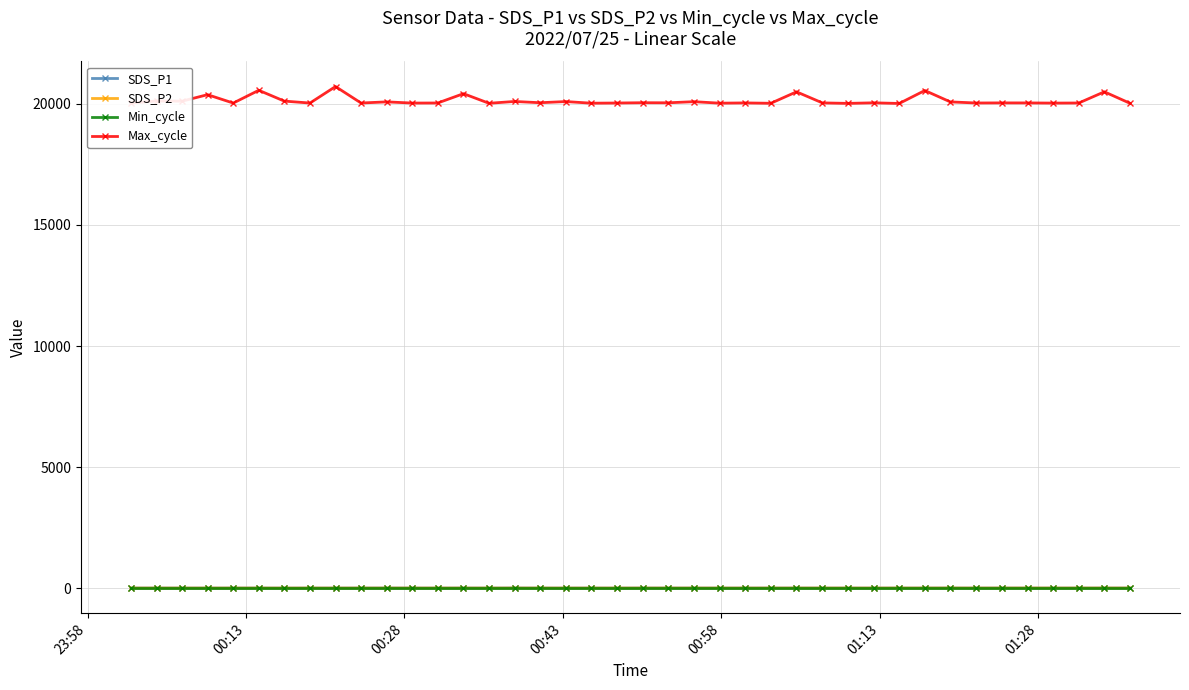

What is the maximum value for Max_cycle?

20712.0